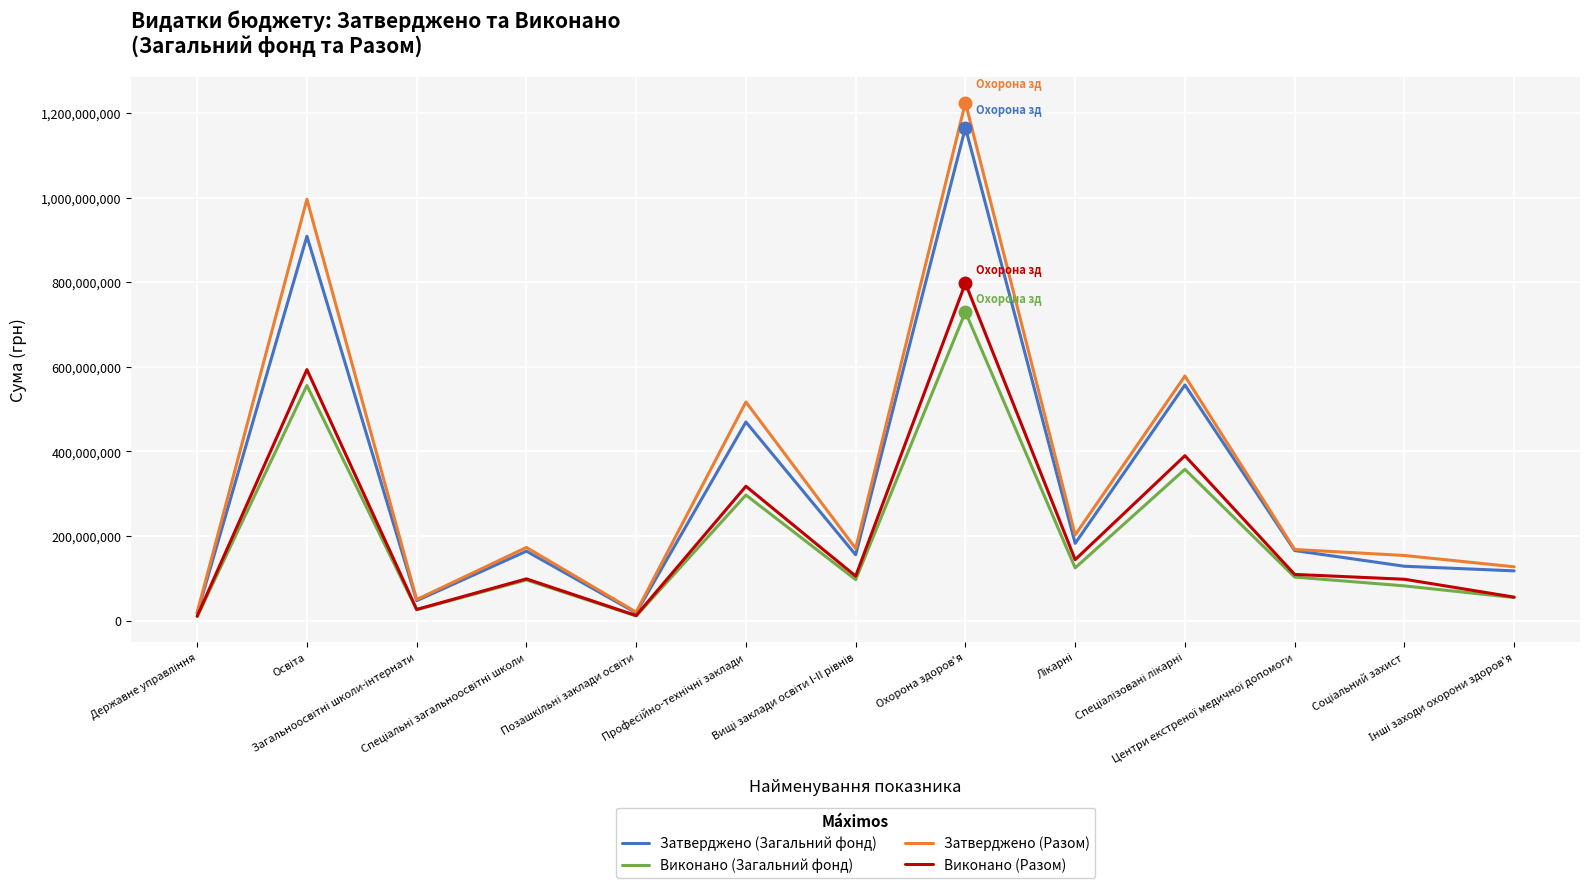

How many lines are shown in the chart?

4